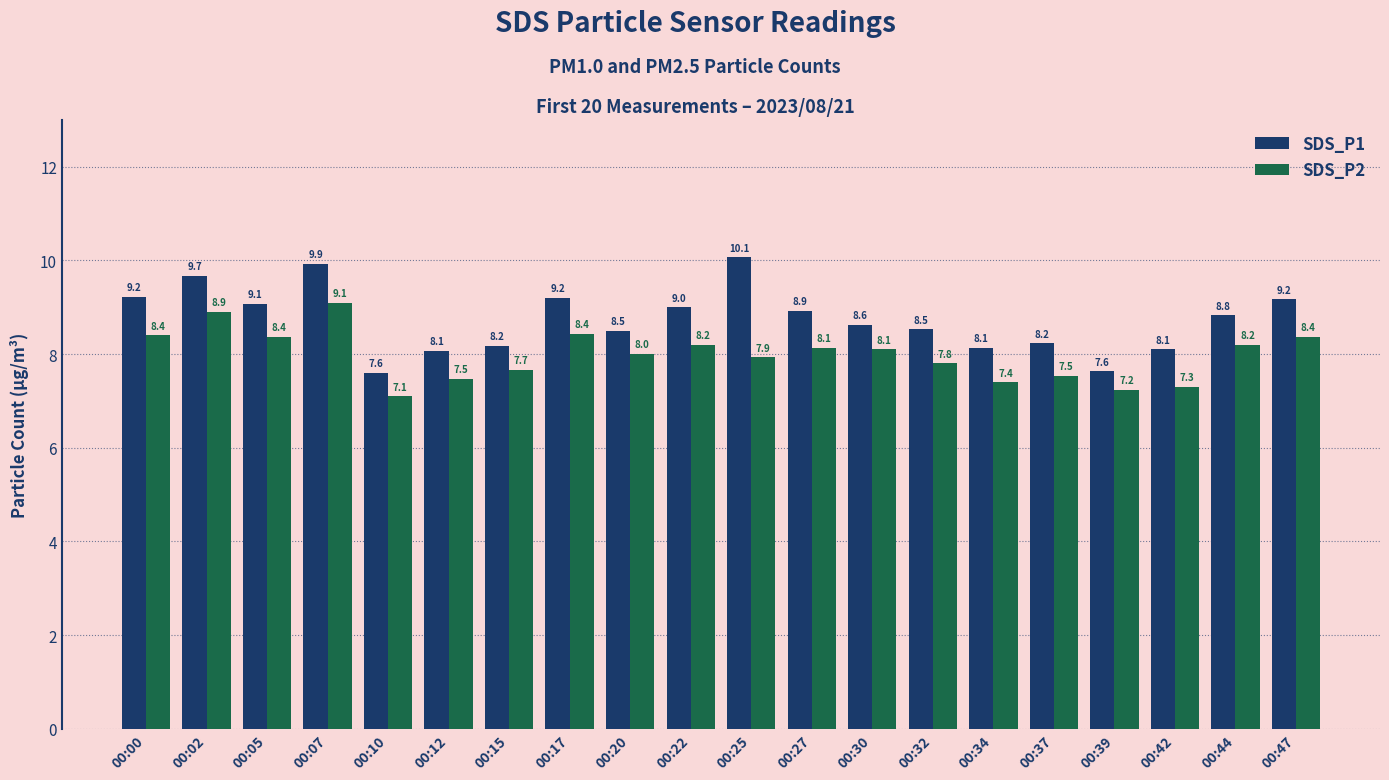

Read the SDS_P2 value at 00:17.

8.4